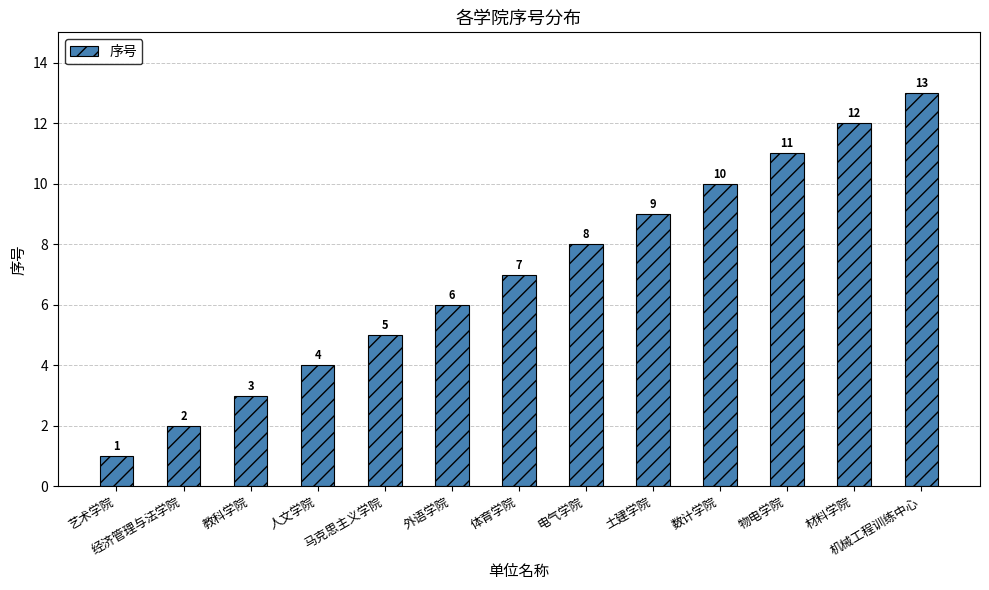

The chart shows a value of 5 at 教科学院. True or false?

False